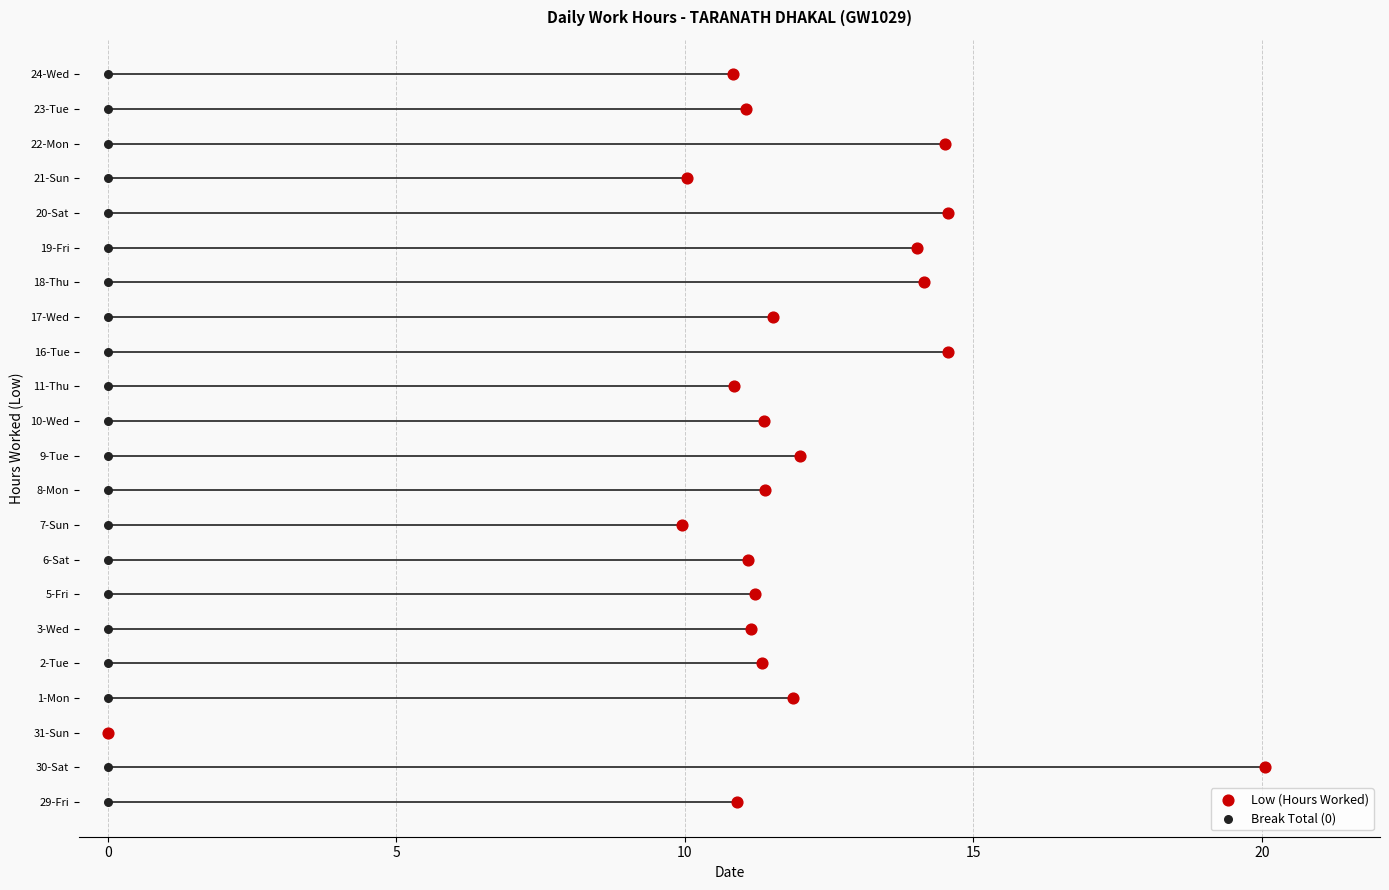

Which series reaches the minimum Y coordinate?

Low (Hours Worked)